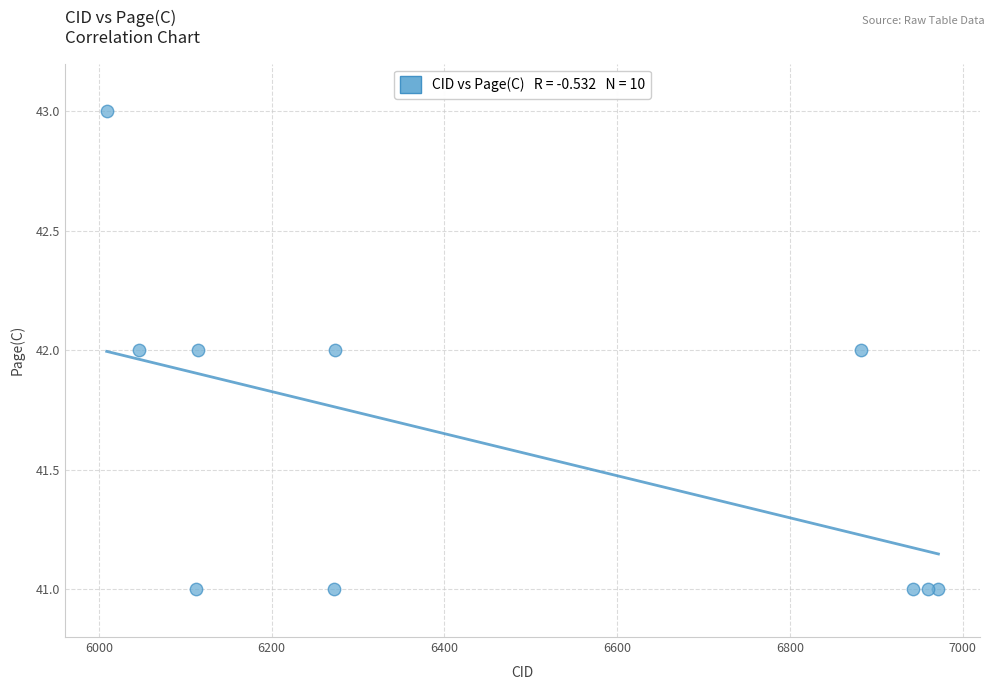

What is the average X value?

6458